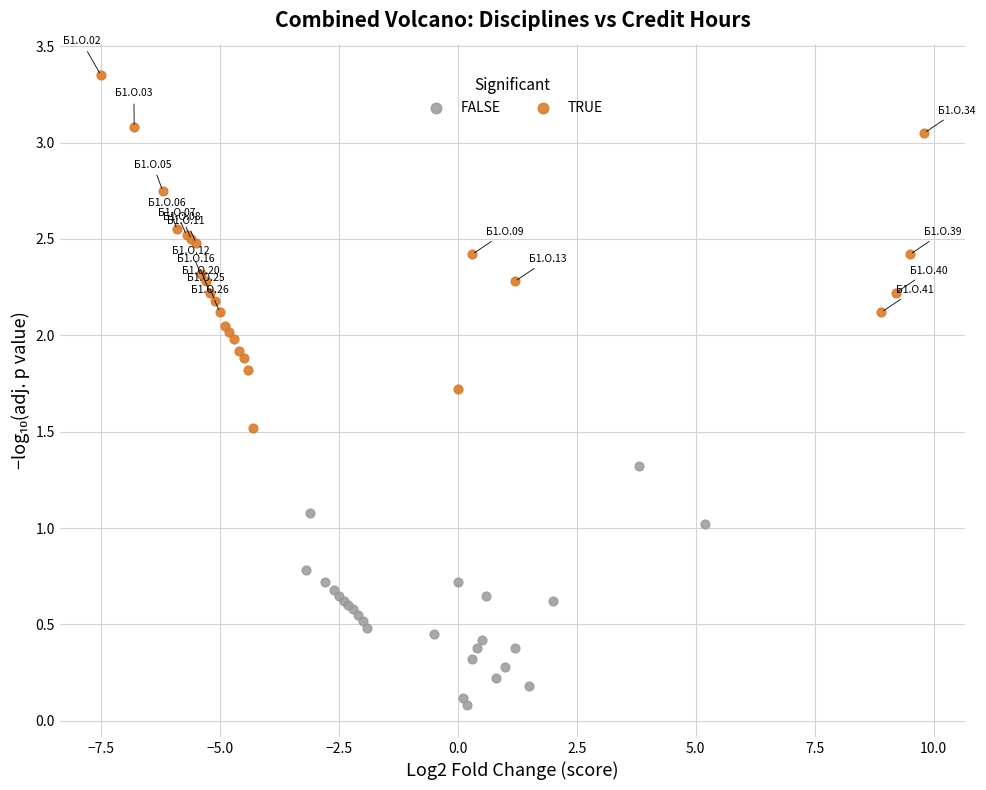

Which series has the largest Y range (max minus min)?

TRUE